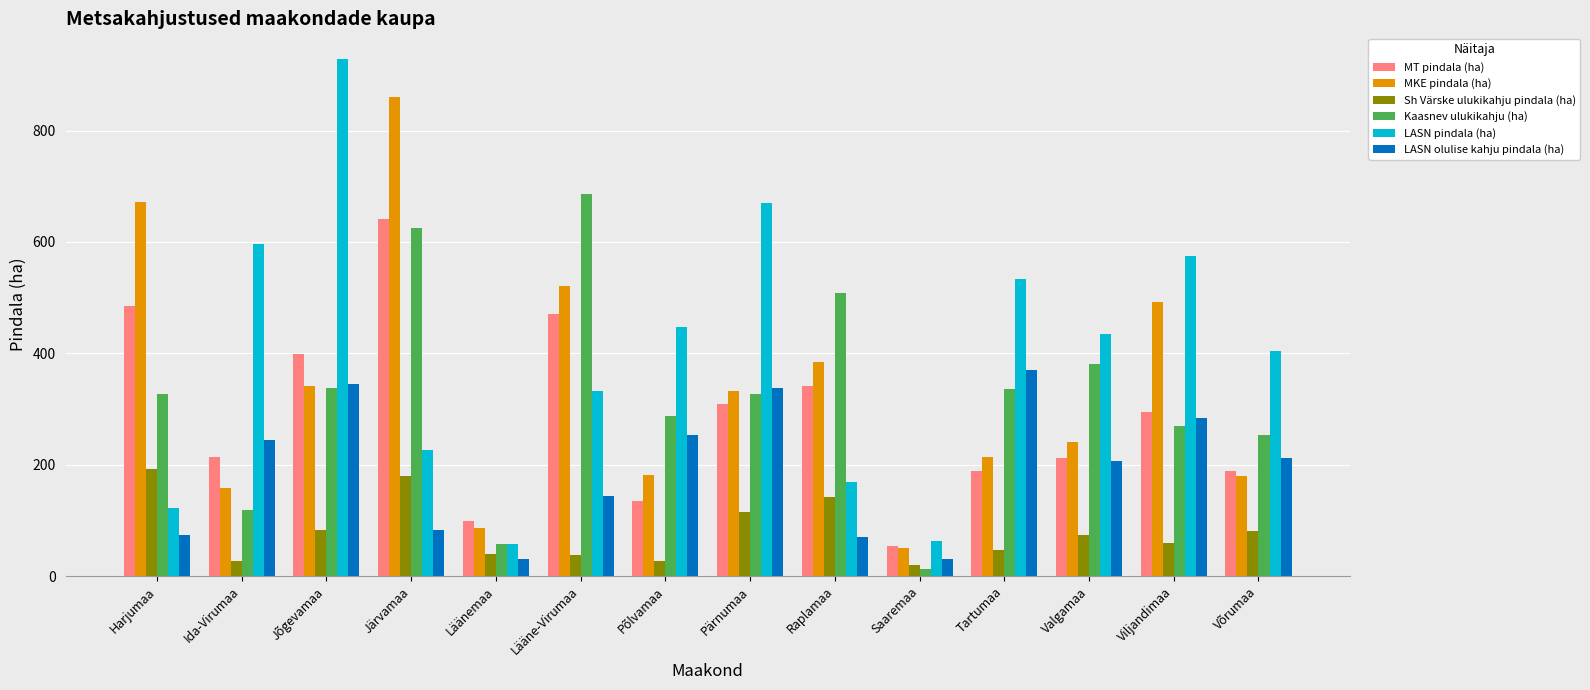

Which series has the largest total across all categories?

LASN pindala (ha)